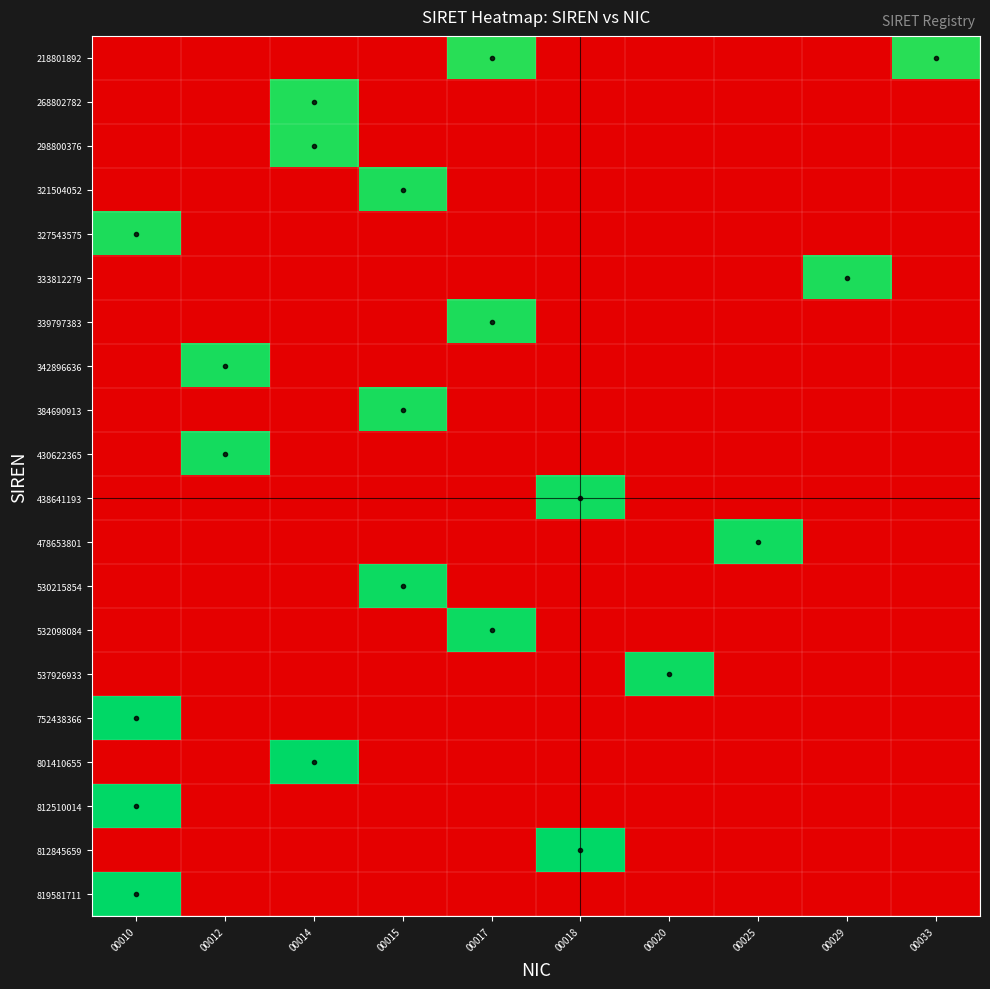

Rank the series by their maximum value, from lowest to highest.

218801892, 268802782, 298800376, 321504052, 327543575, 333812279, 339797383, 342896636, 384690913, 430622365, 438641193, 478653801, 530215854, 532098084, 537926933, 752438366, 801410655, 812510014, 812845659, 819581711